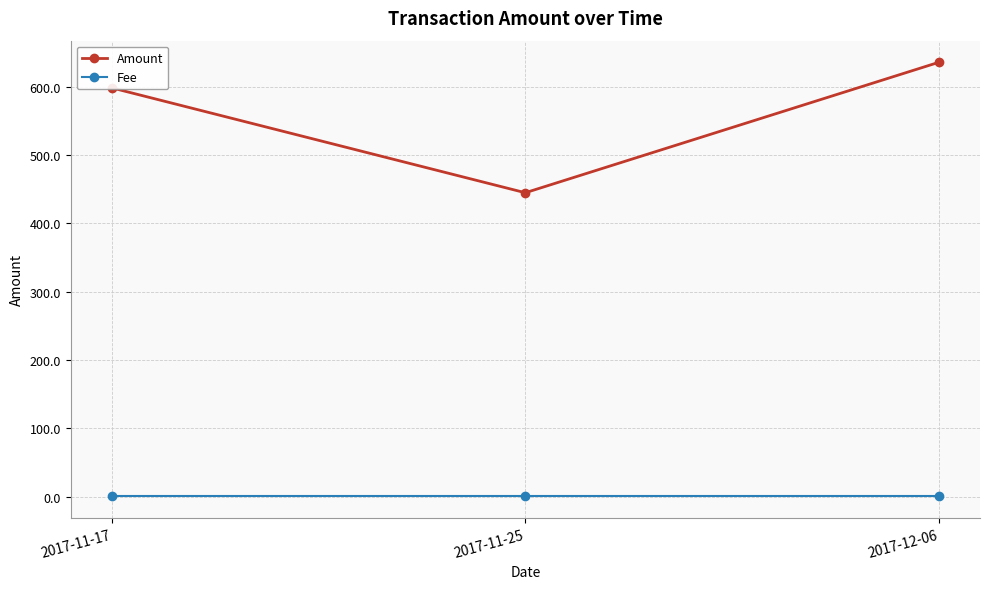

What is the lowest value of the Fee series?

1.0